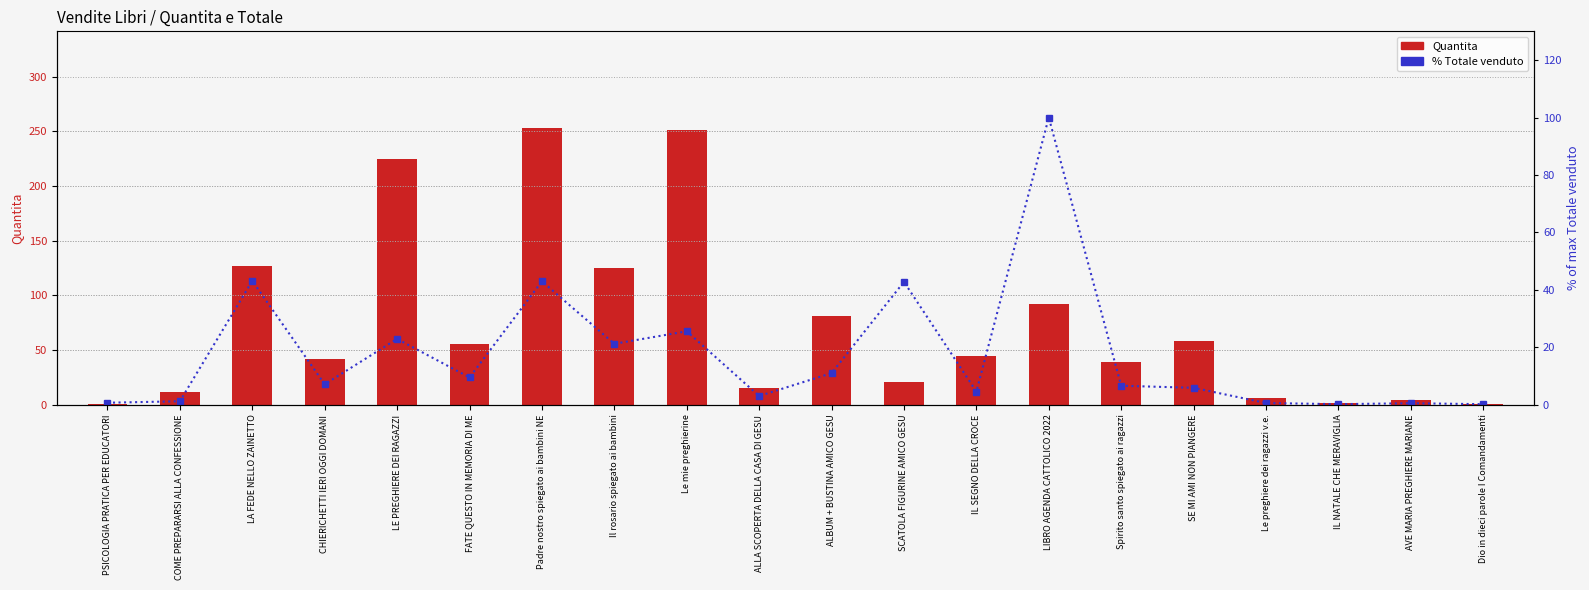

At which category does the chart reach its minimum across all series?

IL NATALE CHE MERAVIGLIA